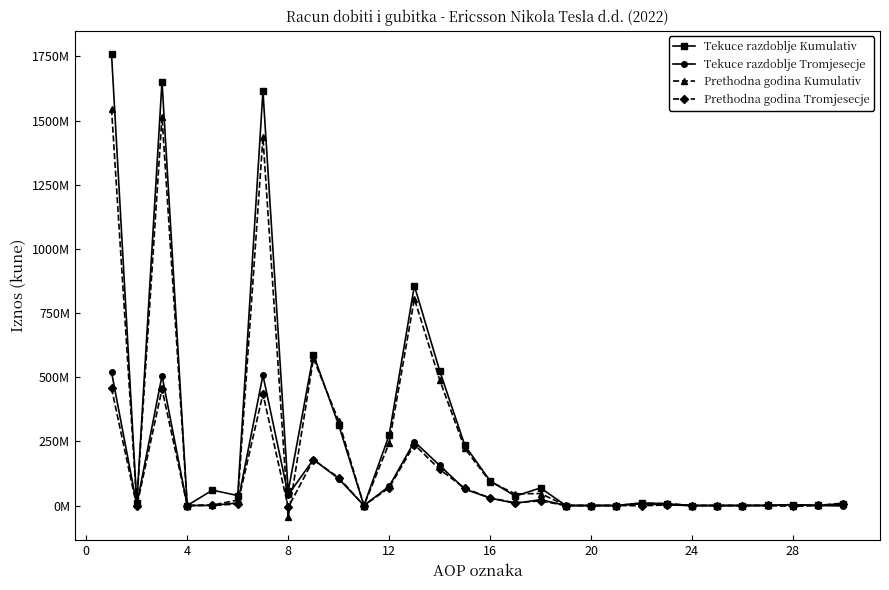

Which series has the largest total across all categories?

Tekuce razdoblje Kumulativ